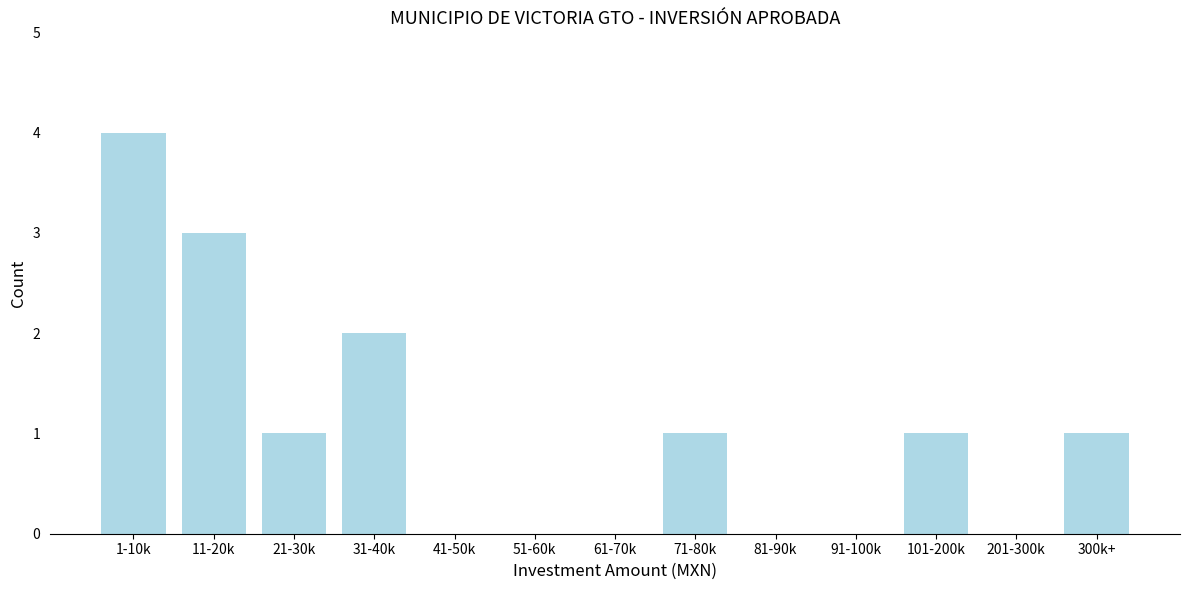

Reading left to right, list all the values displayed in this chart.

1-10k=4	11-20k=3	21-30k=1	31-40k=2	41-50k=0	51-60k=0	61-70k=0	71-80k=1	81-90k=0	91-100k=0	101-200k=1	201-300k=0	300k+=1